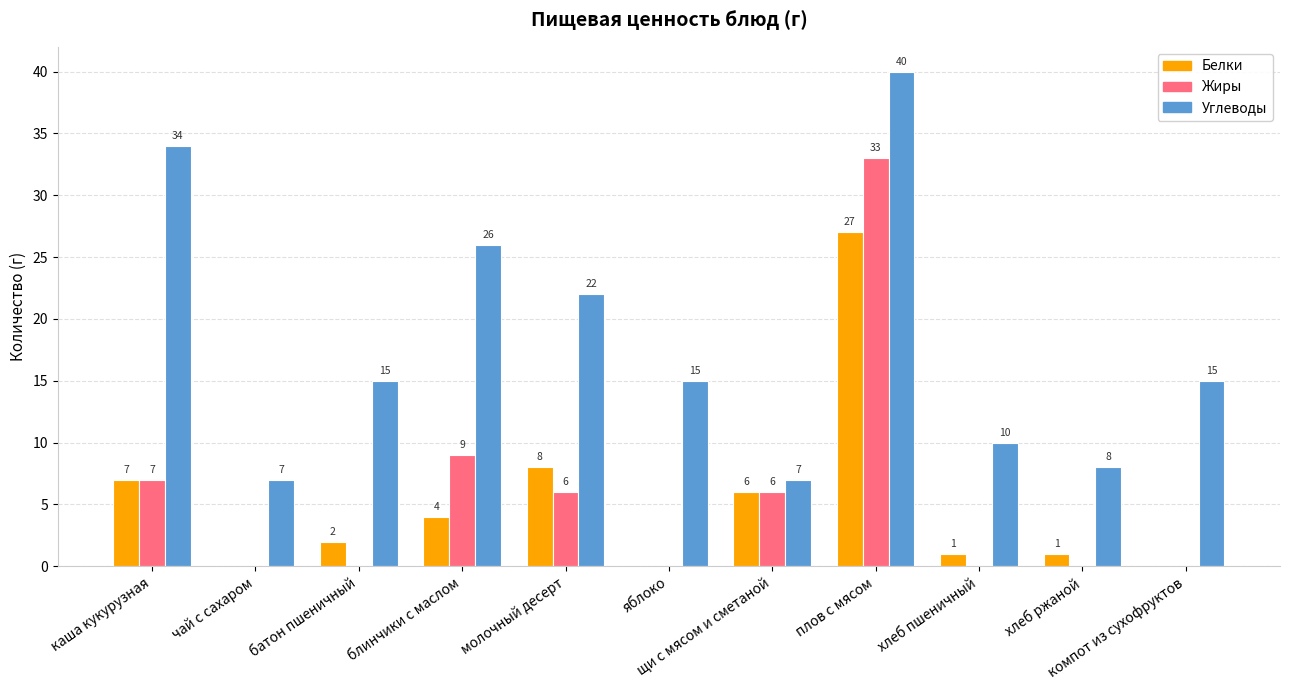

Does the chart contain stacked bars?

No